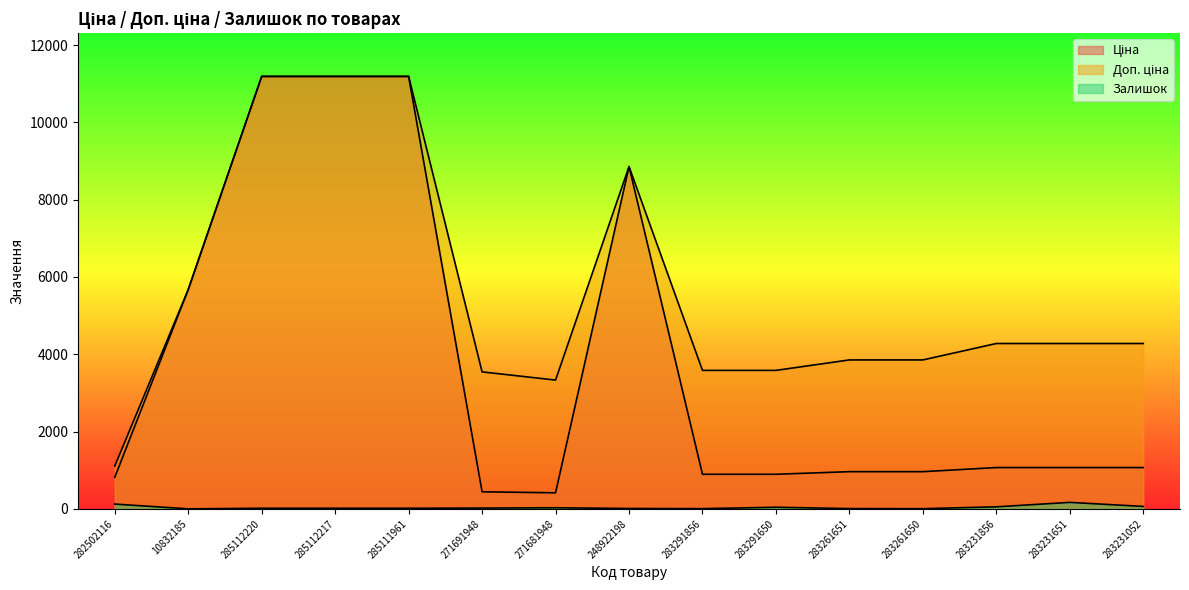

True or false: Доп. ціна and Ціна intersect in this chart.

False